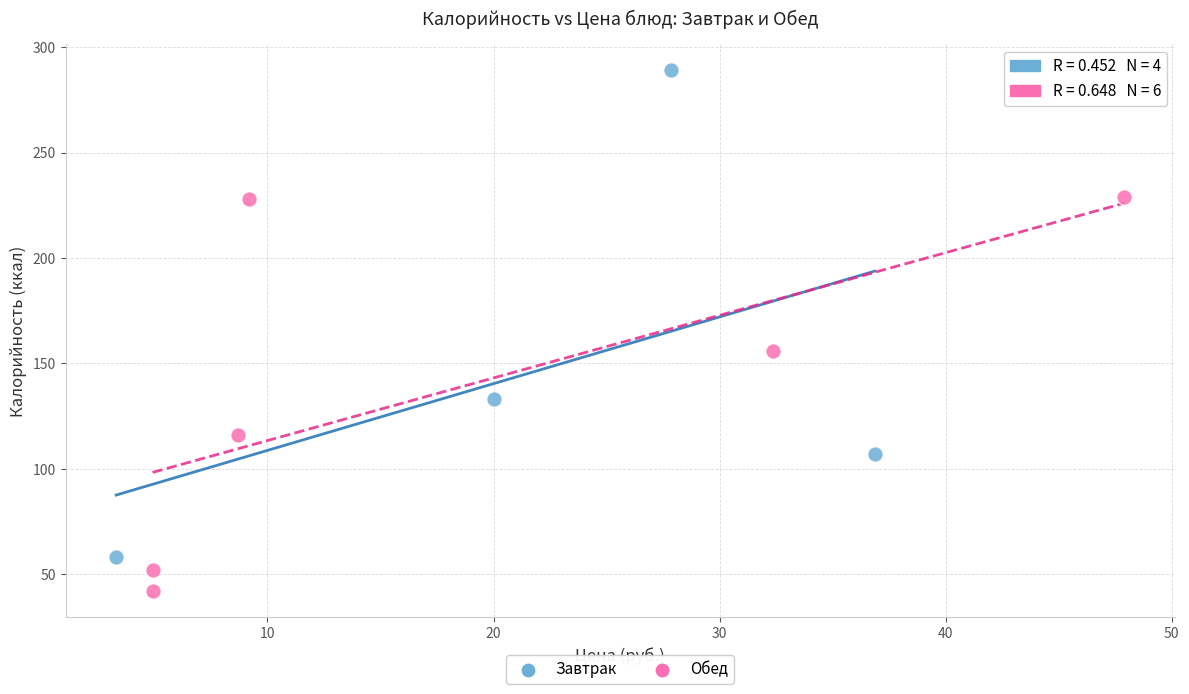

Which series contains the highest Y value?

Завтрак